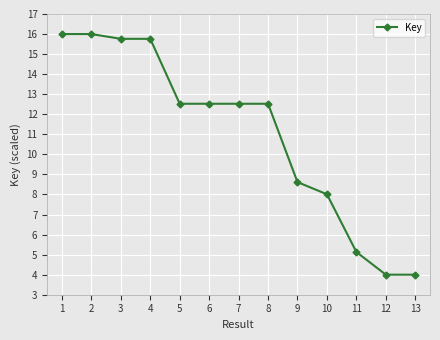

What is the smallest value displayed?

4.0